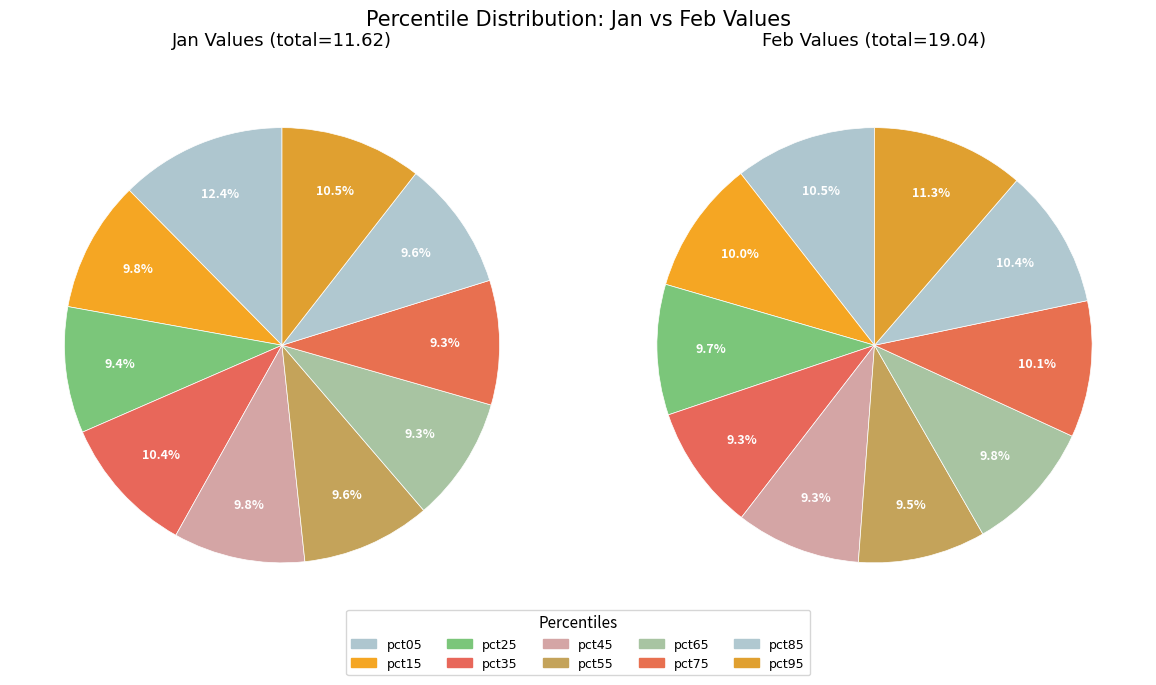

To the nearest percent, what percentage of the pie is pct05?

12%